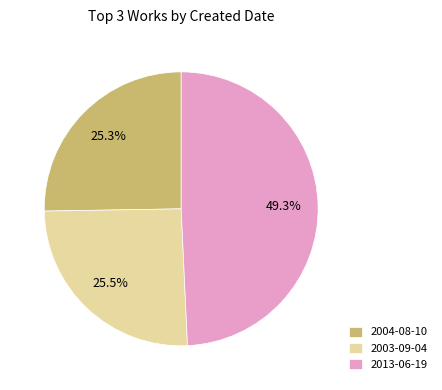

True or false: 2013-06-19 accounts for 49% of the total.

True